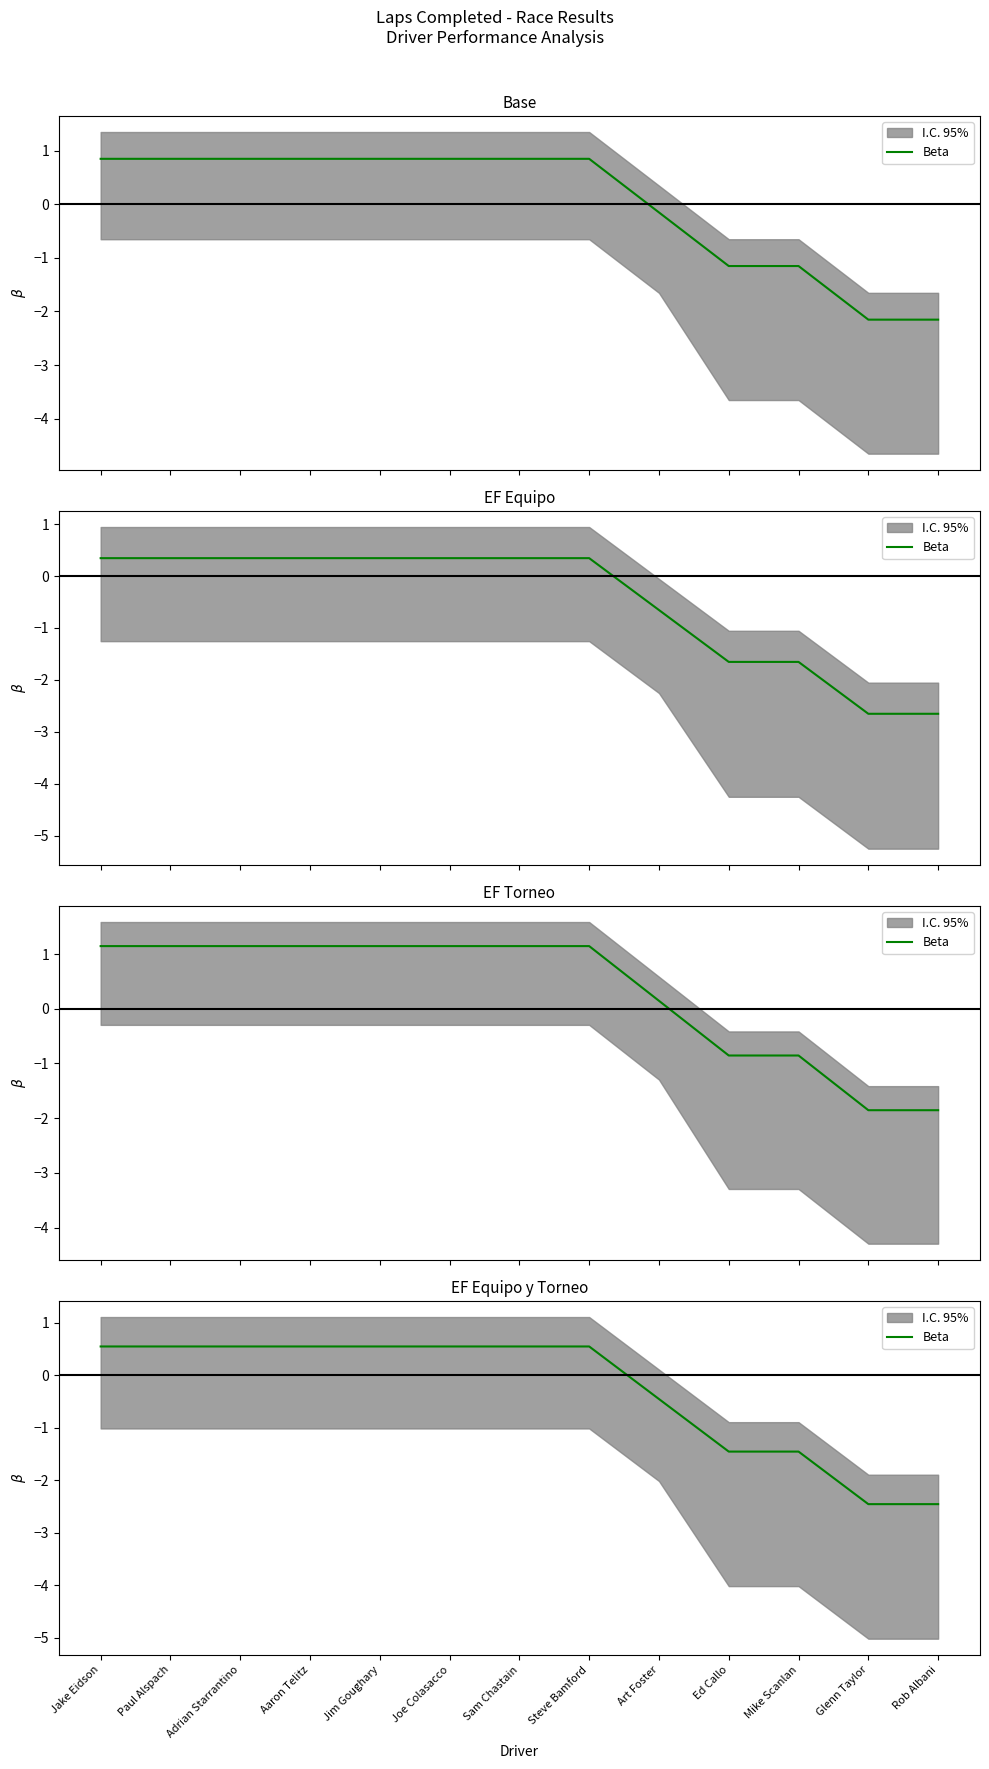

Rank the categories by value from highest to lowest.

Jake Eidson, Paul Alspach, Adrian Starrantino, Aaron Telitz, Jim Goughary, Joe Colasacco, Sam Chastain, Steve Bamford, Art Foster, Ed Callo, Mike Scanlan, Glenn Taylor, Rob Albani